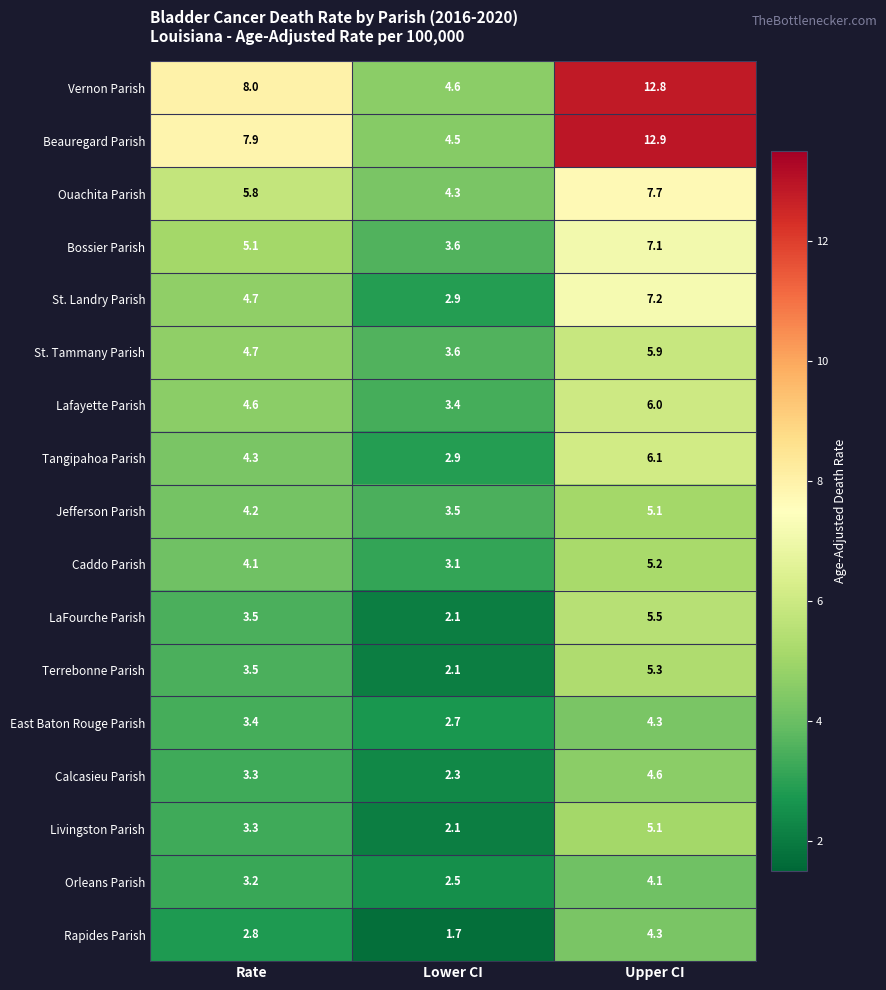

List the labels in order of Jefferson Parish value, smallest first.

Lower CI, Rate, Upper CI